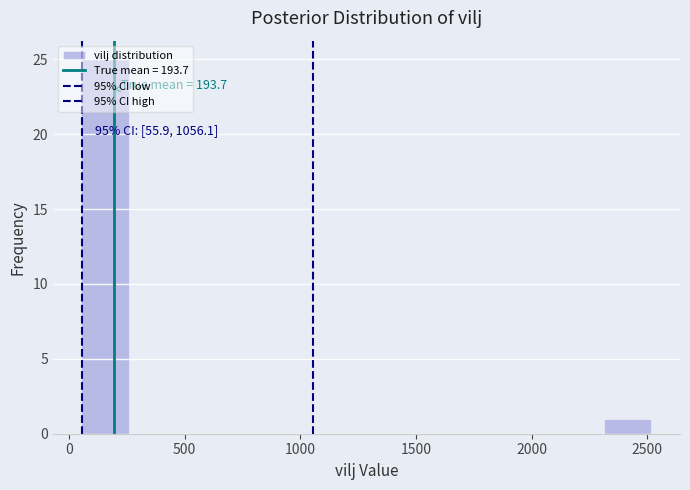

Over which range of the x-axis is the bar tallest?

50 to 250